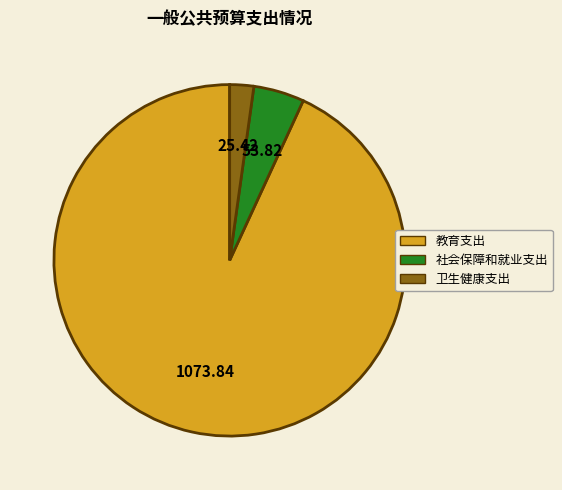

How many slices are in this pie chart?

3